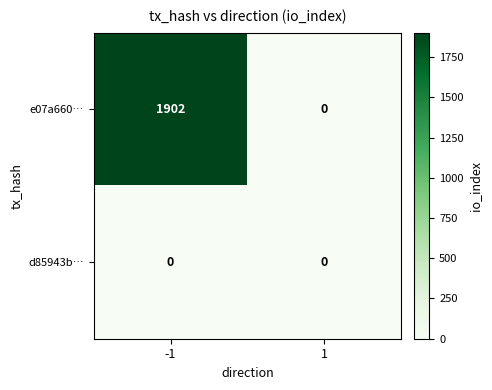

What is the difference between the highest and lowest values at -1?

1902